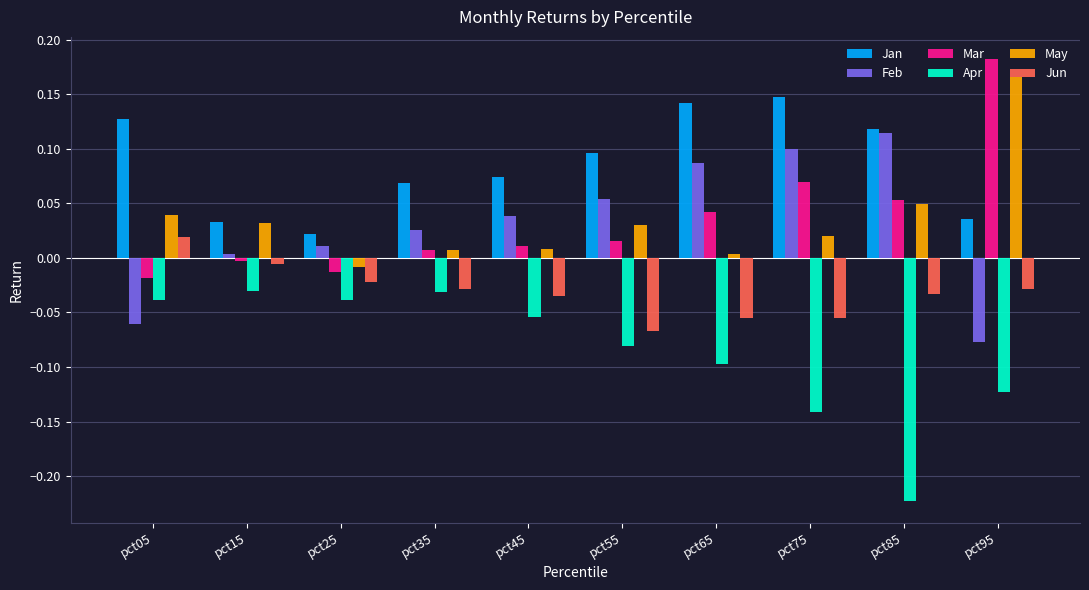

What is the difference between the highest and lowest values at pct75?

0.3